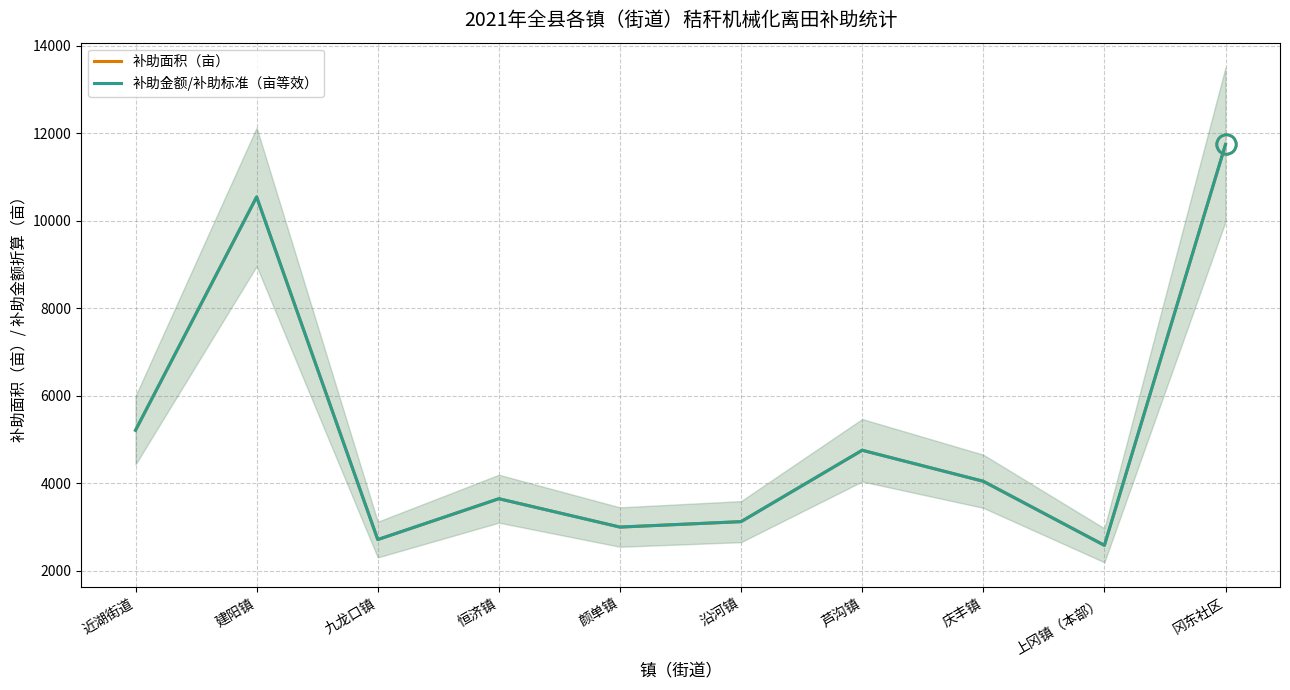

What is the difference between the maximum and minimum values in the 补助金额/补助标准（亩等效） series?

9160.3